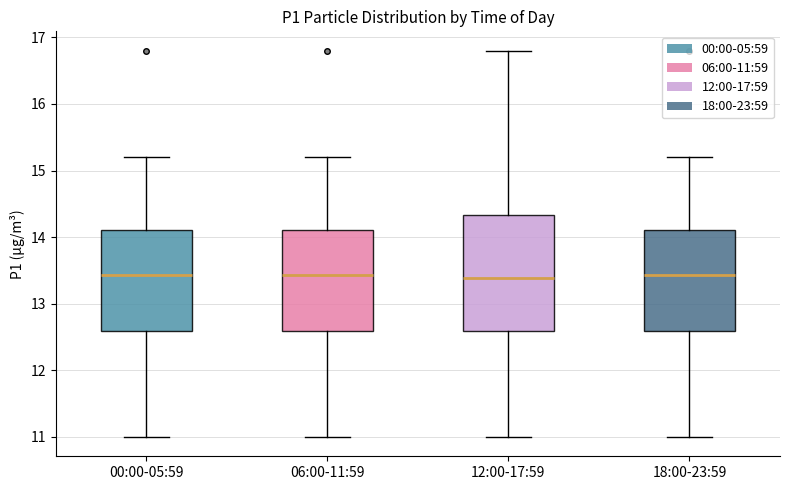

Reading left to right, transcribe this box plot: for each box, give where its median line is, the range the box spans, and where its two whiskers end, as read against the y-axis. The values are not printed on the chart, so give them approximately, as read against the axis.

00:00-05:59: median 13.4, box 12.6 to 14.1, whiskers 11.0 to 15.2
06:00-11:59: median 13.4, box 12.6 to 14.1, whiskers 11.0 to 15.2
12:00-17:59: median 13.4, box 12.6 to 14.3, whiskers 11.0 to 16.8
18:00-23:59: median 13.4, box 12.6 to 14.1, whiskers 11.0 to 15.2